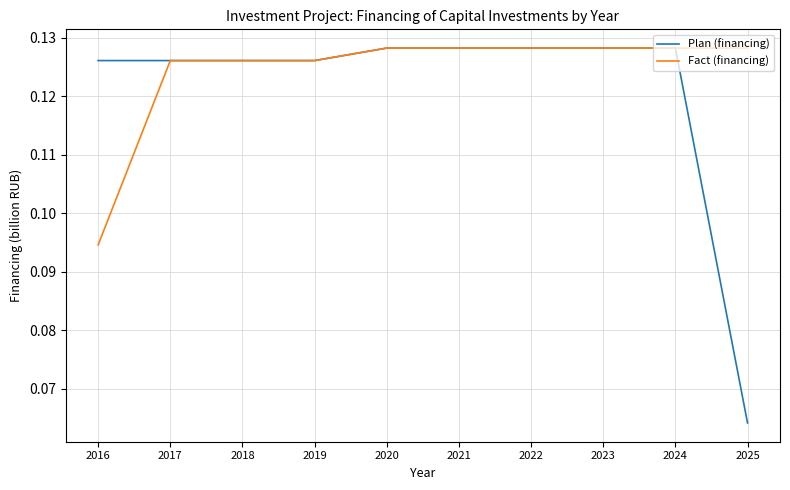

Which series has the widest spread of values?

Plan (financing)